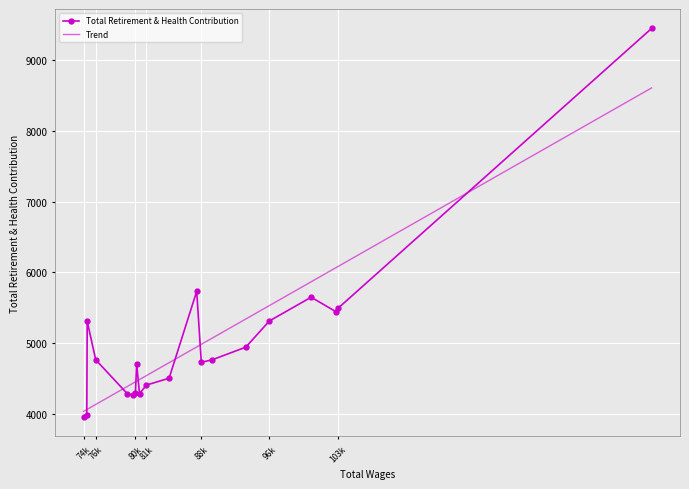

Approximately how many times larger is the value at 79684 compared to 89399?

0.9